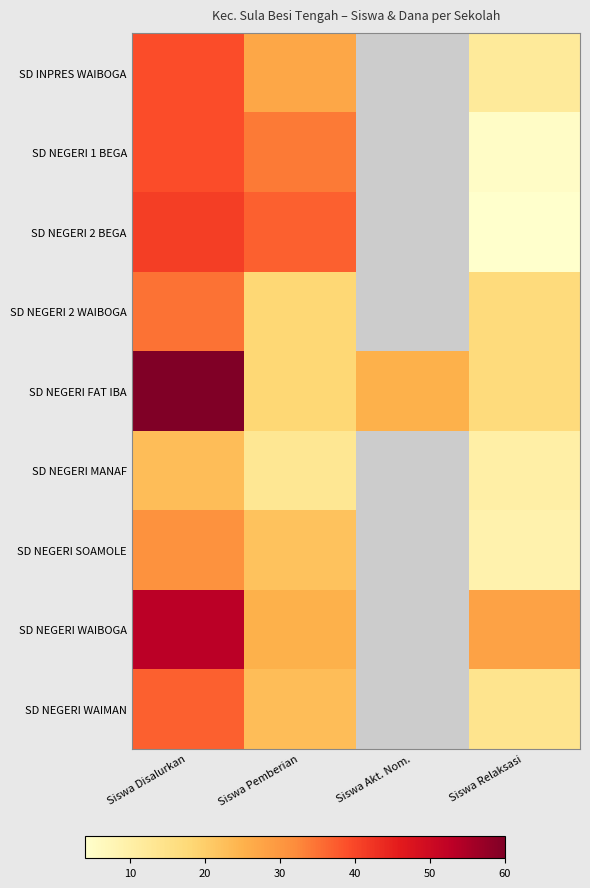

What is the sum of the SD INPRES WAIBOGA values at Siswa Disalurkan and Siswa Pemberian?

66.0